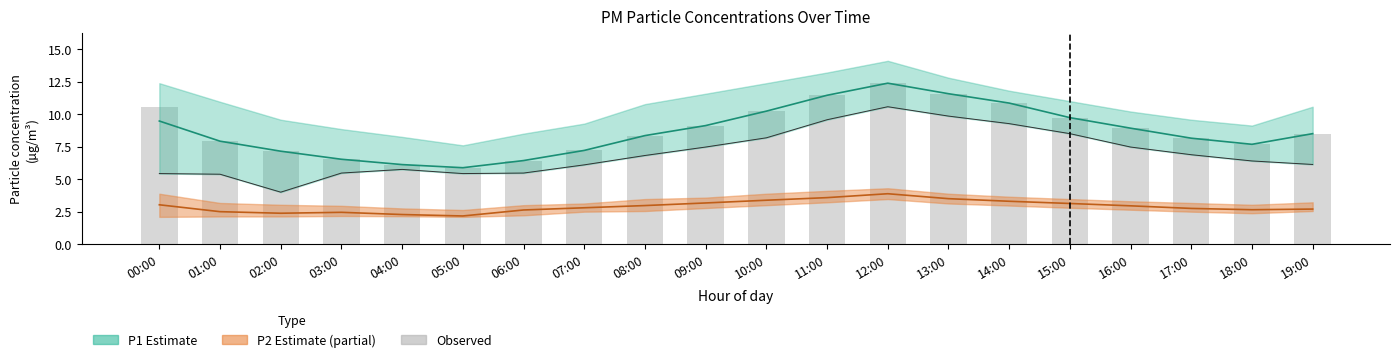

What is the label of the 7th bar from the left?

06:00